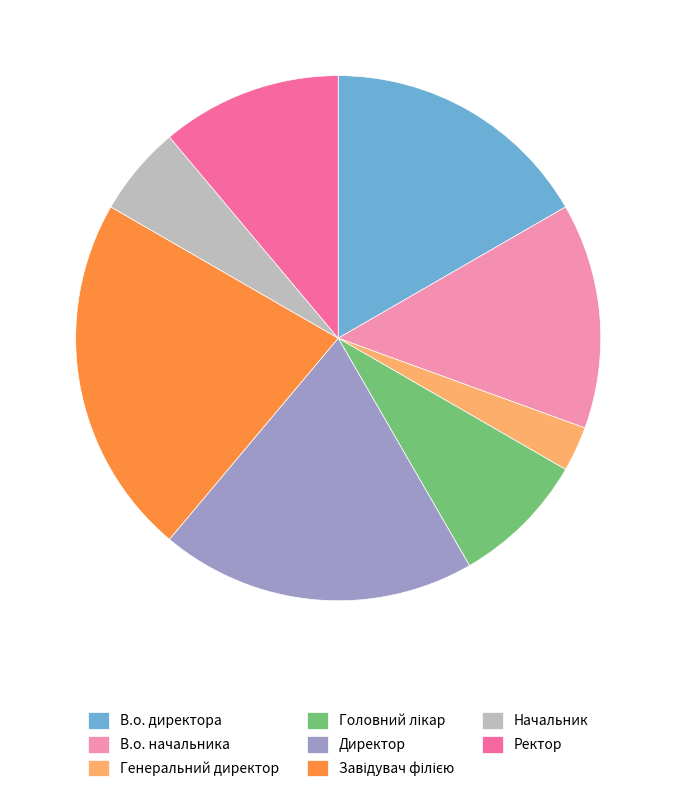

Does Начальник account for over 50% of the chart?

No